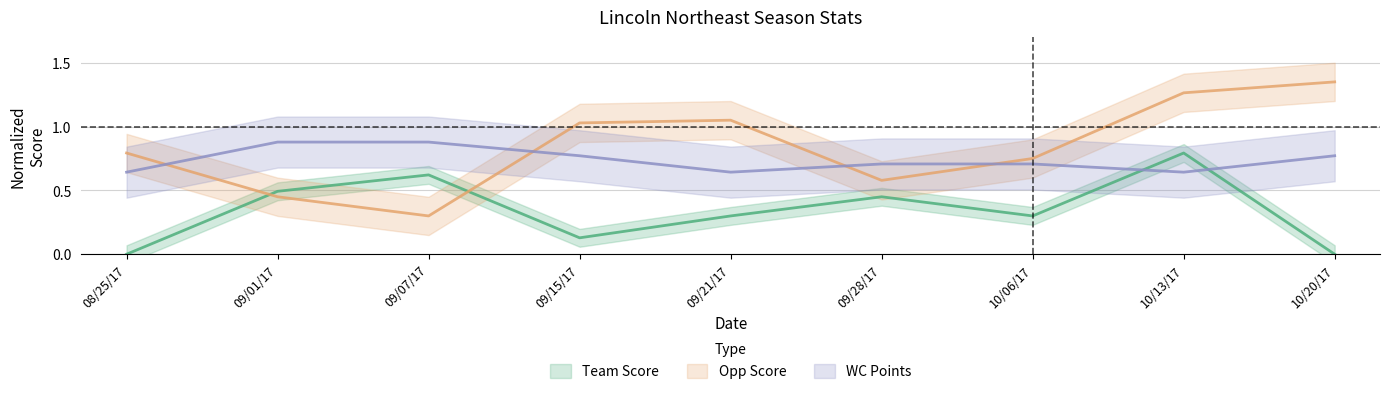

How many values in Team Score are above zero?

7